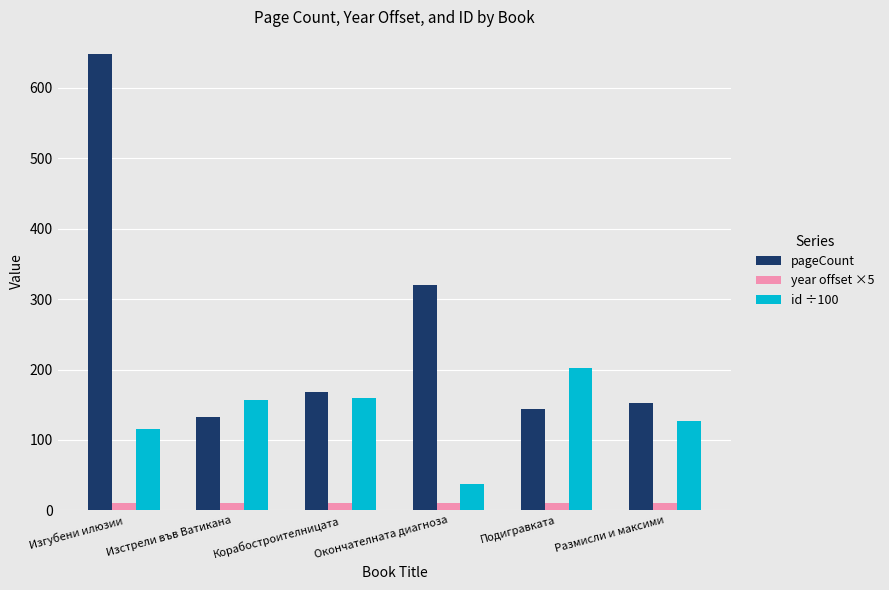

The value of id ÷100 at Изгубени илюзии is 175. True or false?

False